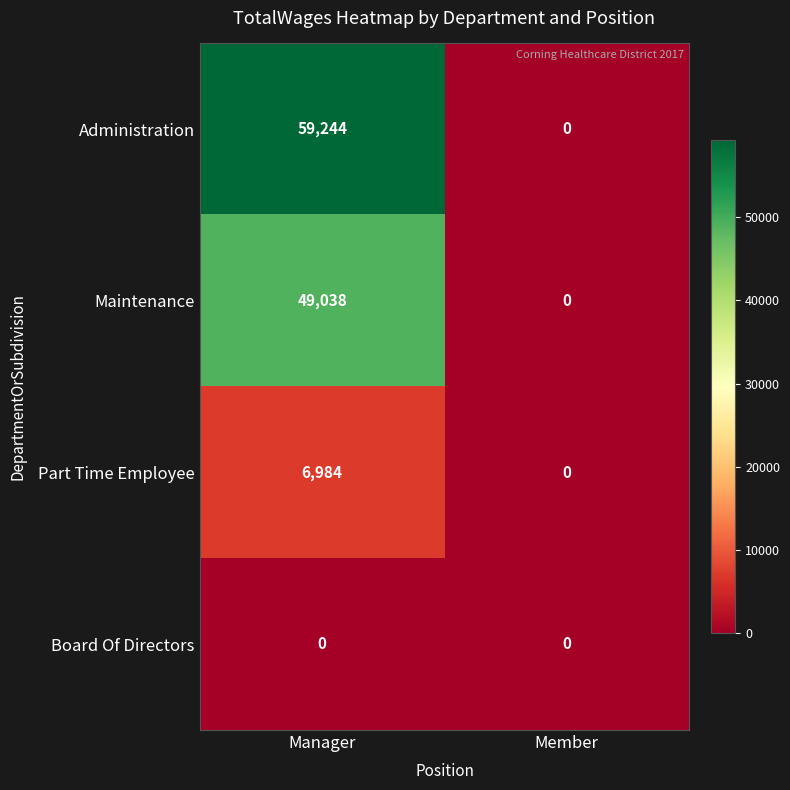

Reading left to right, transcribe all the data shown in this chart.

Administration: Manager=59244	Member=0
Maintenance: Manager=49038	Member=0
Part Time Employee: Manager=6984	Member=0
Board Of Directors: Manager=0	Member=0